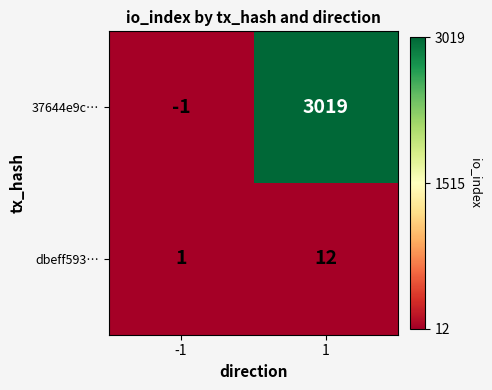

What is the difference between the maximum and minimum values in the dbeff593… series?

11